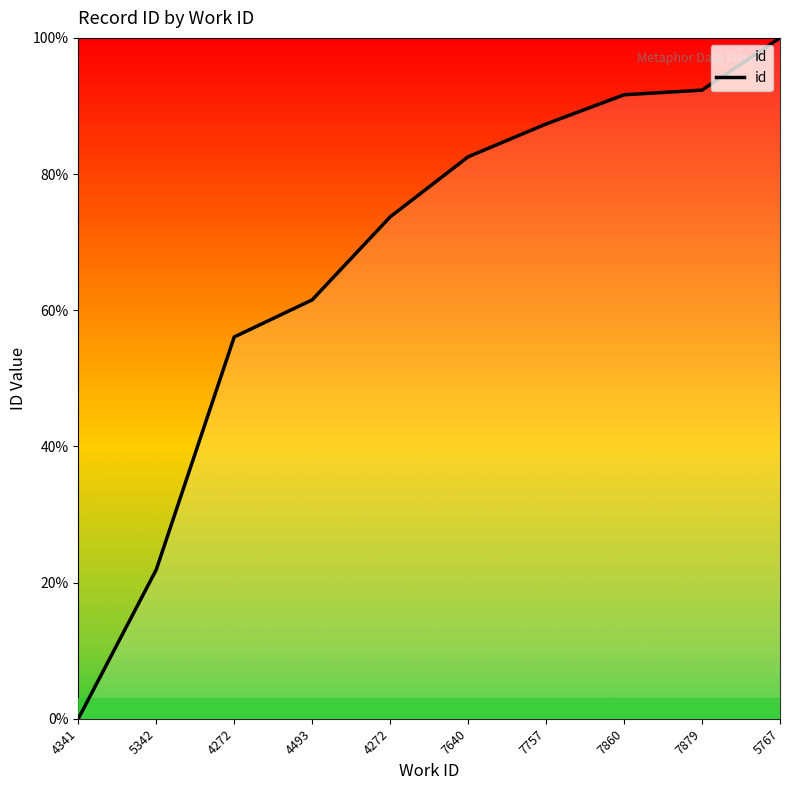

How many lines are shown in the chart?

1